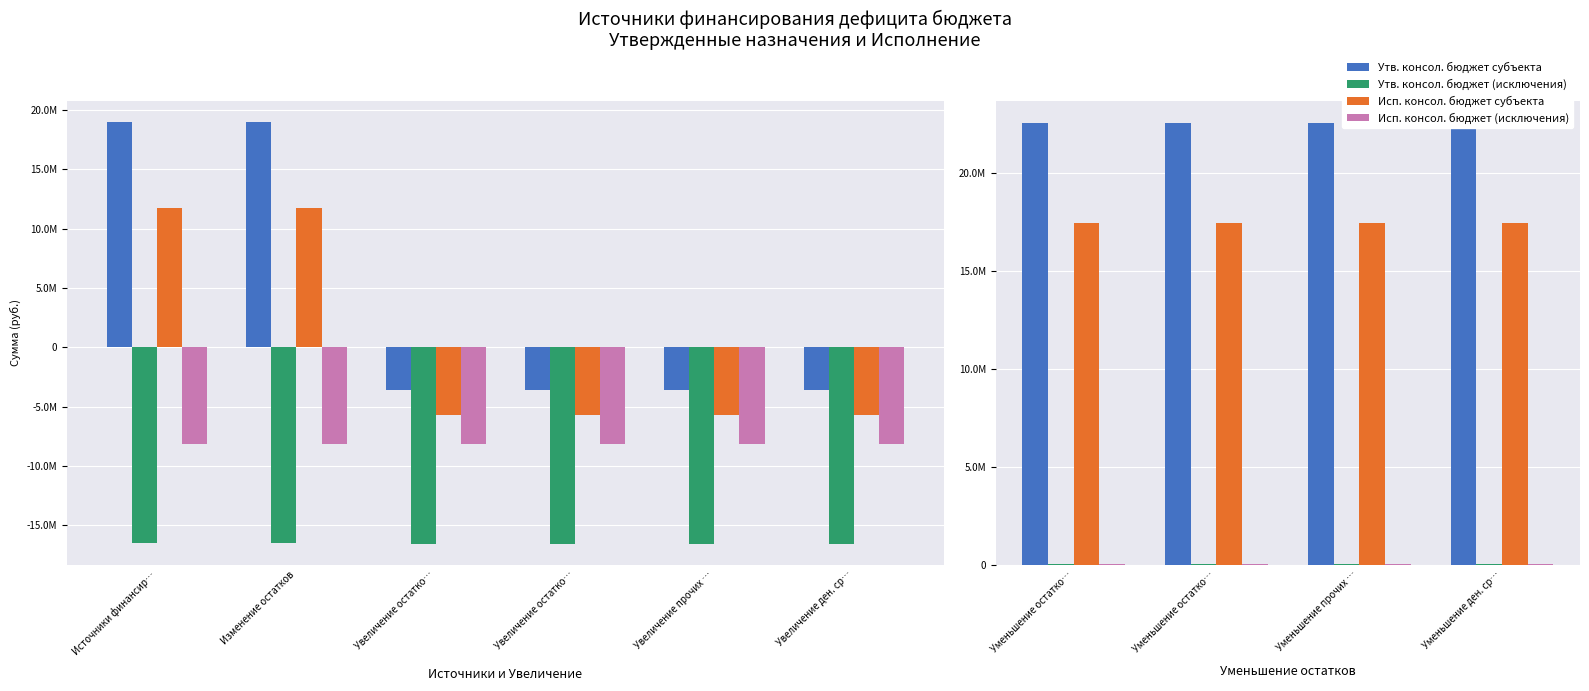

Which series has the largest range (max minus min)?

Утв. консол. бюджет субъекта